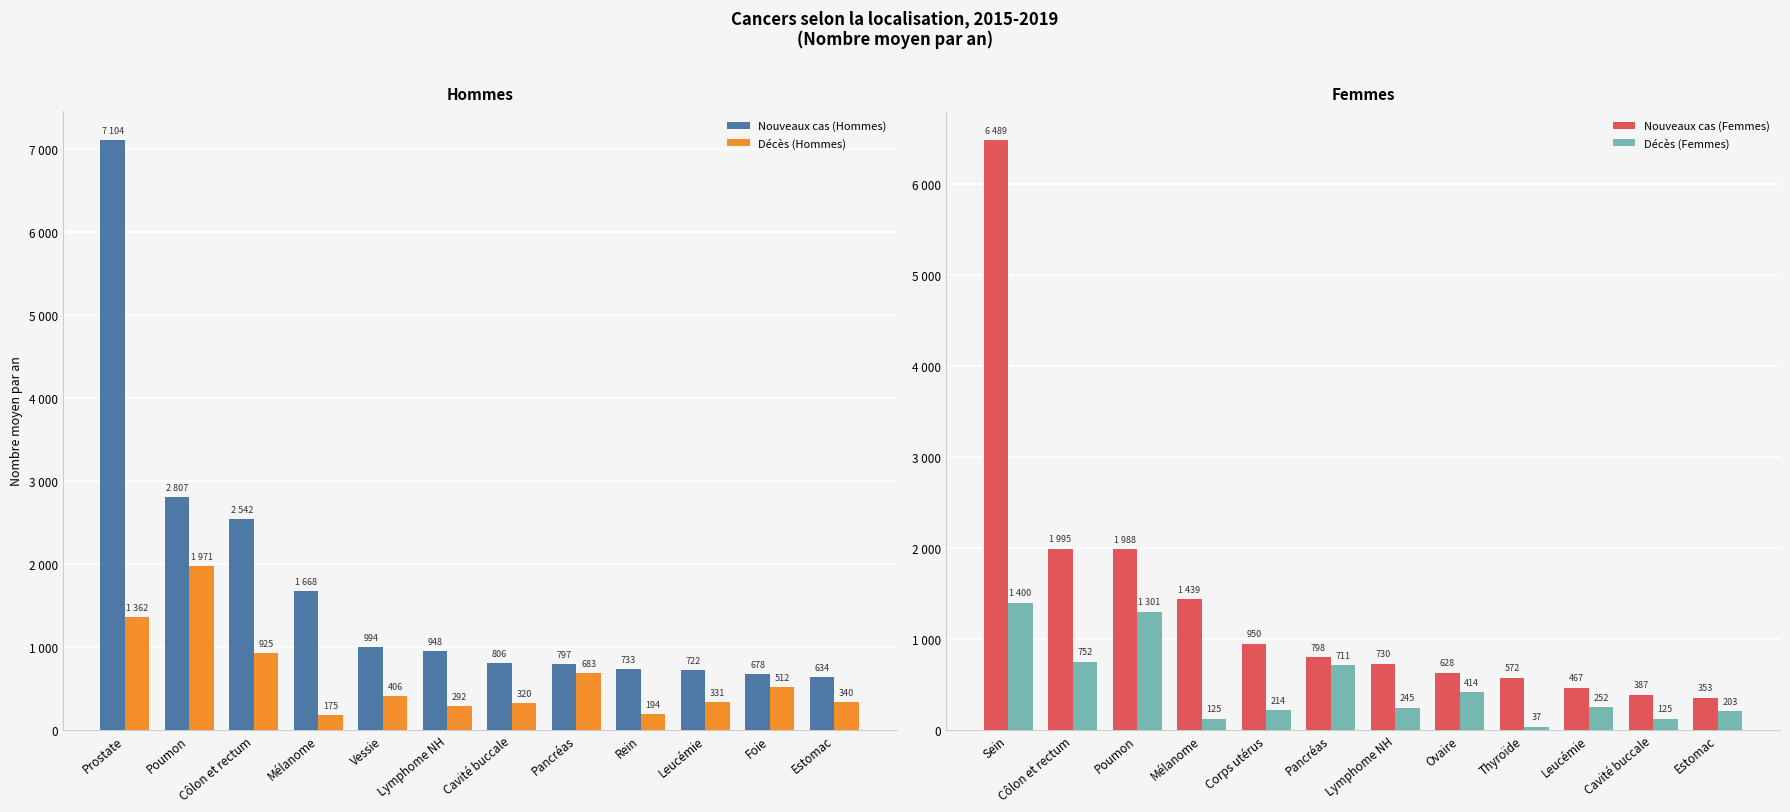

At how many categories does at least one series exceed 4257?

1